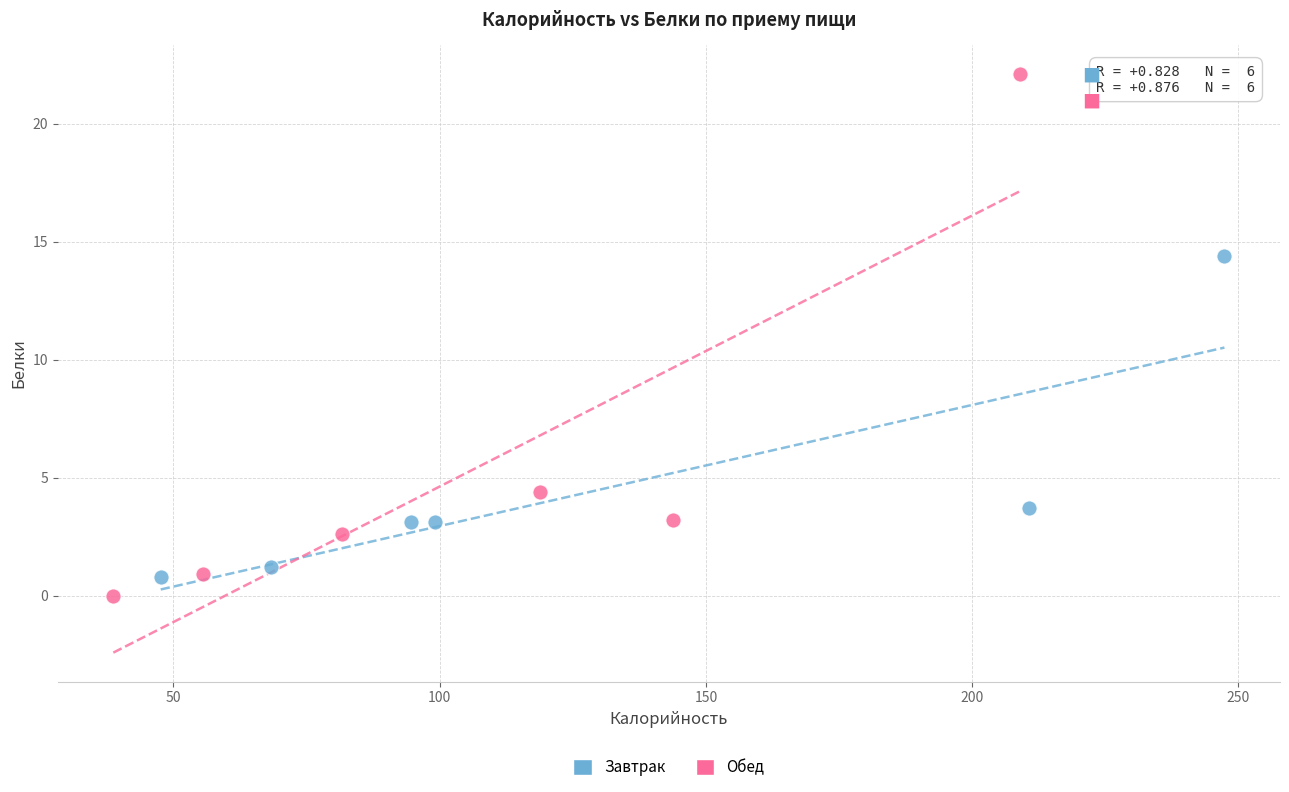

What are all the series names shown in the legend?

Завтрак, Обед